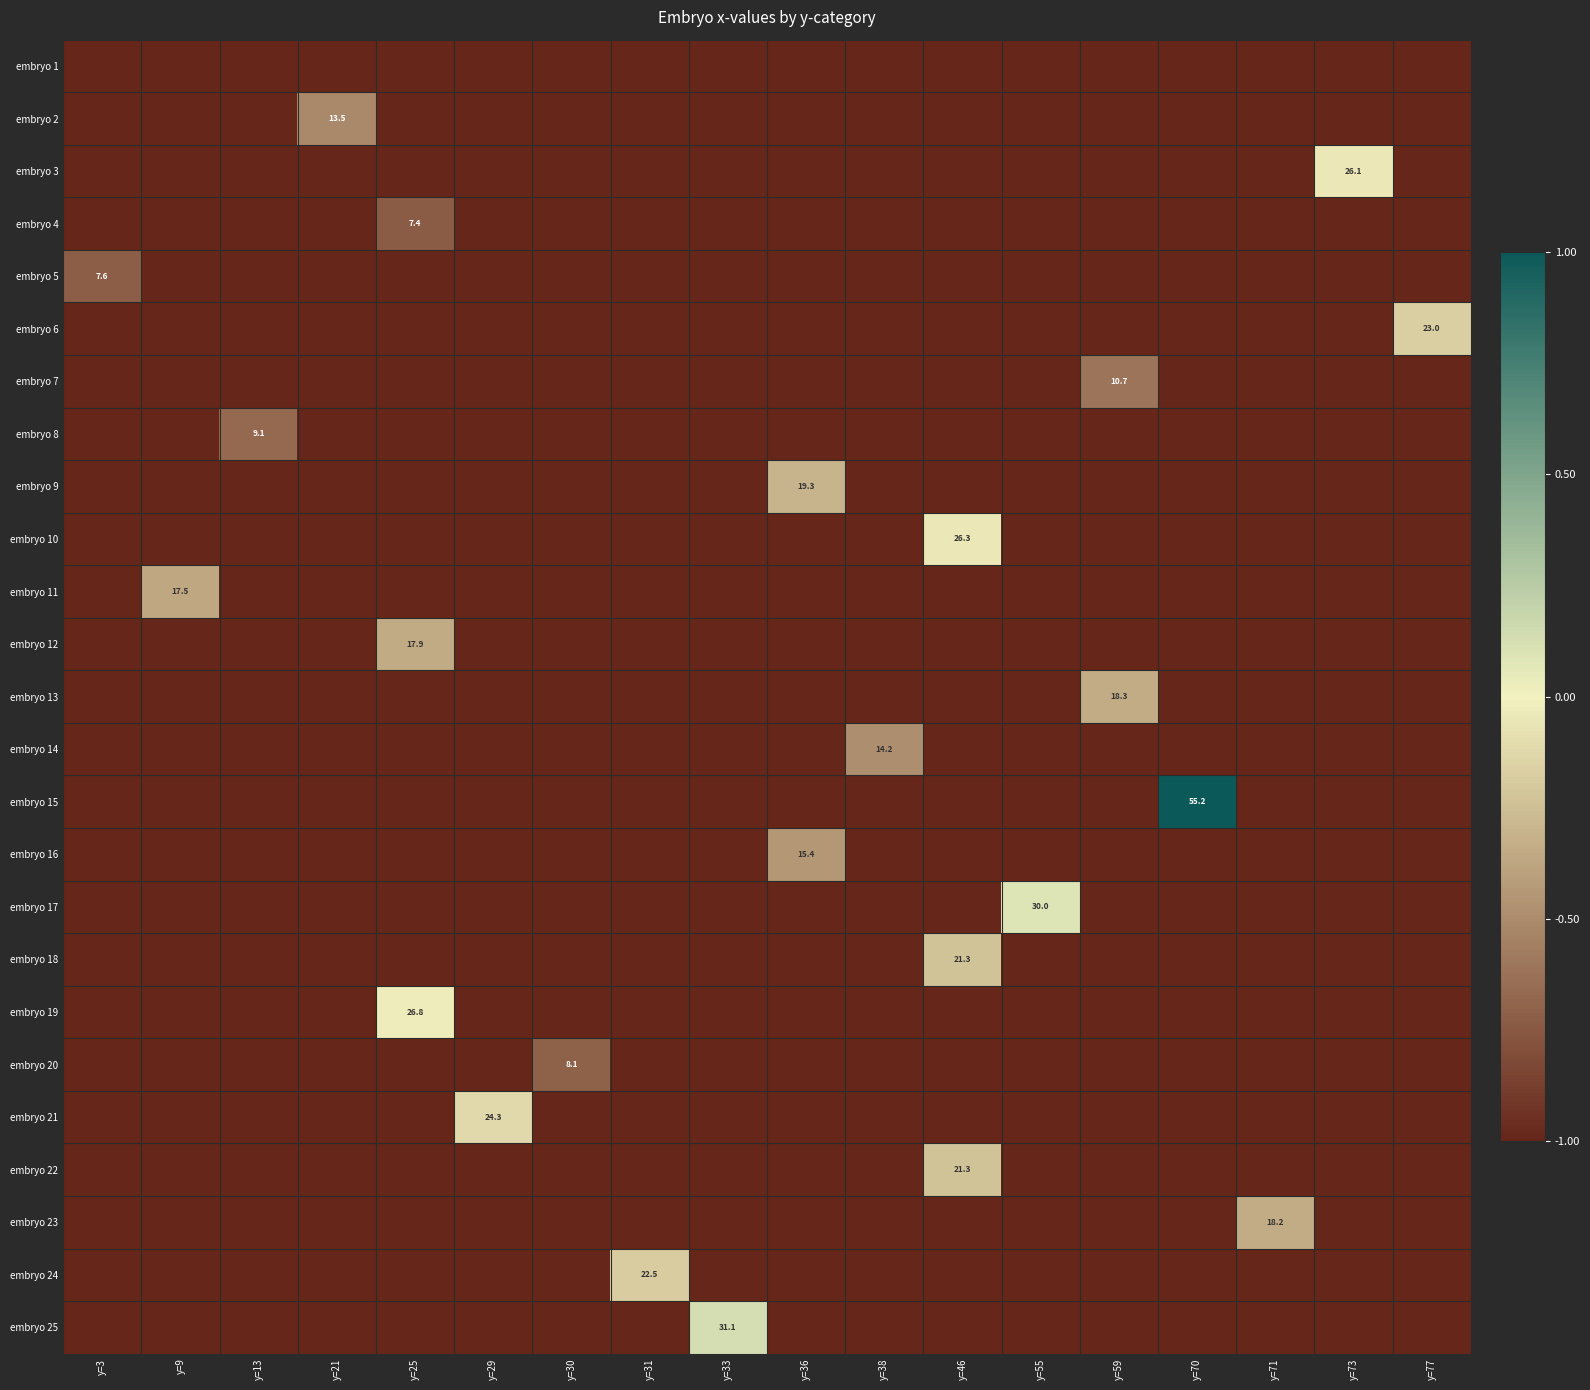

What value does the embryo 10 series have at y=21?

-1.0